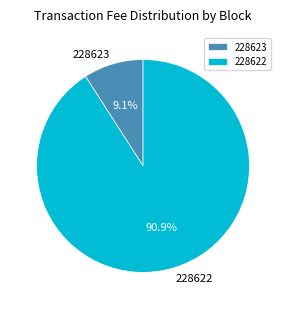

Between 228623 and 228622, which is larger?

228622